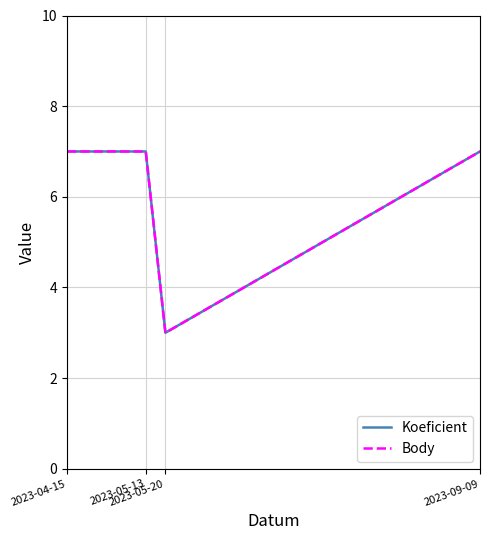

Between 2023-05-20 and 2023-05-13, which is larger?

2023-05-13